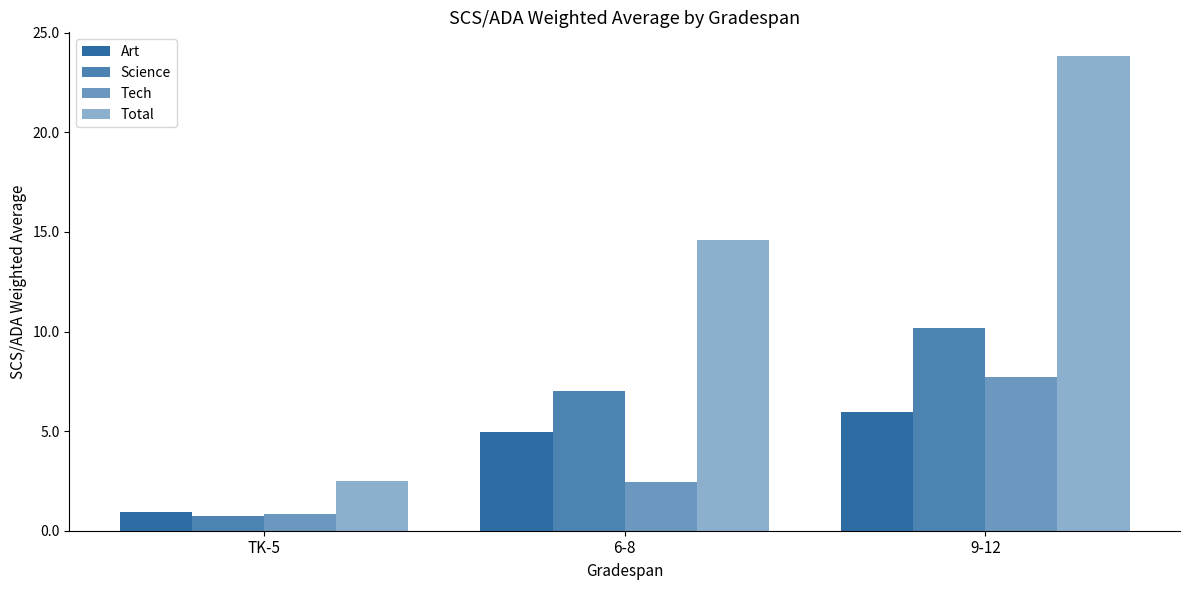

At how many categories does at least one series exceed 19?

1